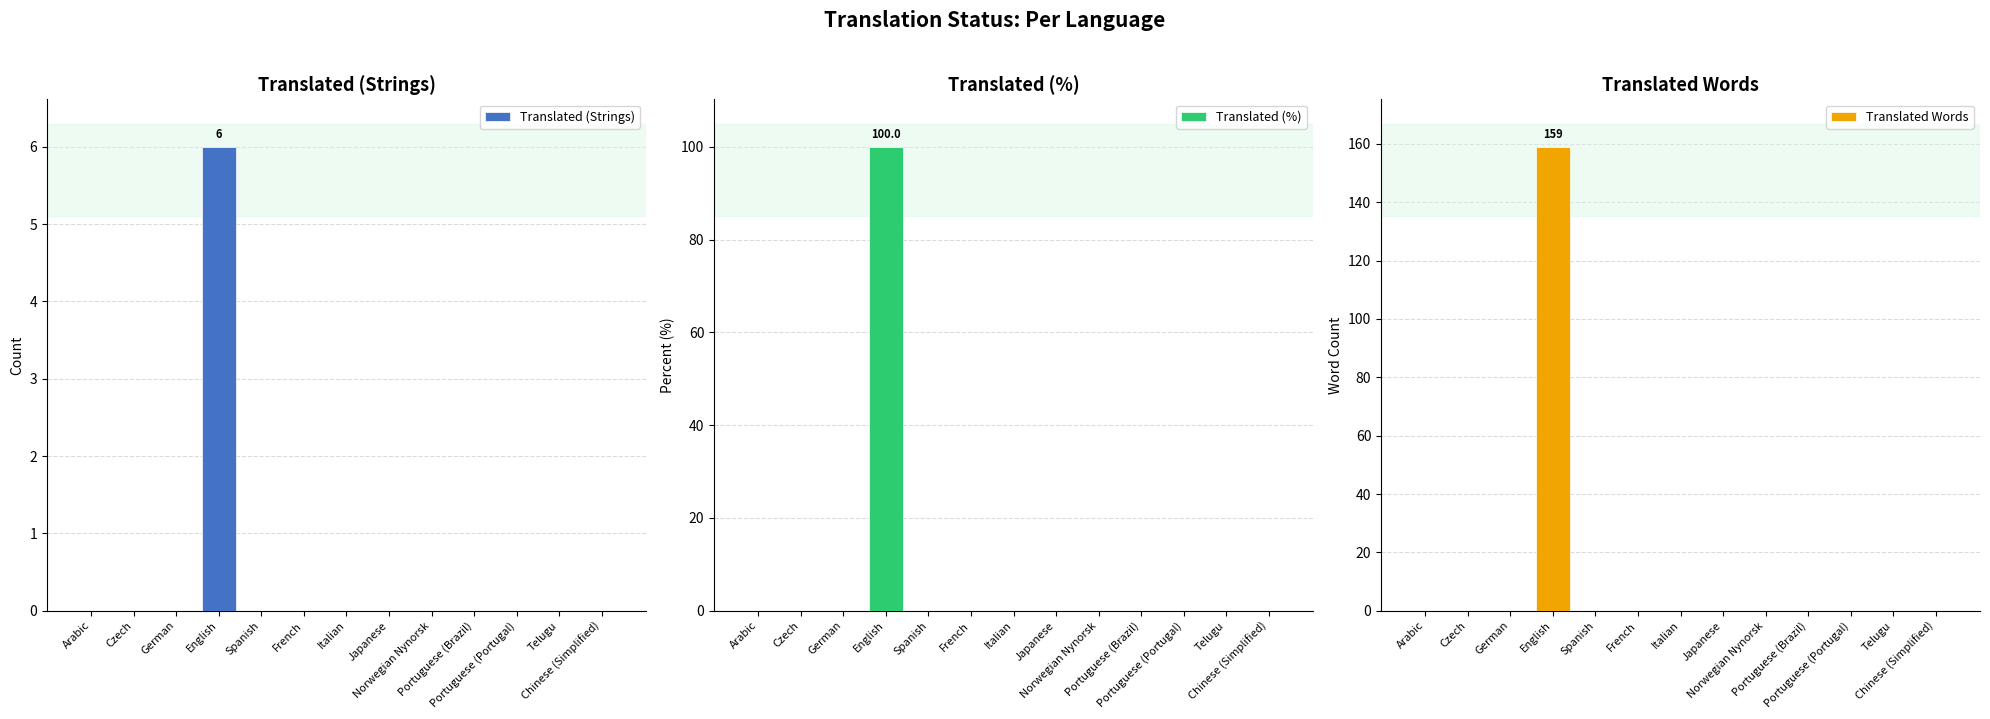

Is the value of Translated (%) at Arabic greater than the value of Translated (Strings) at English?

No